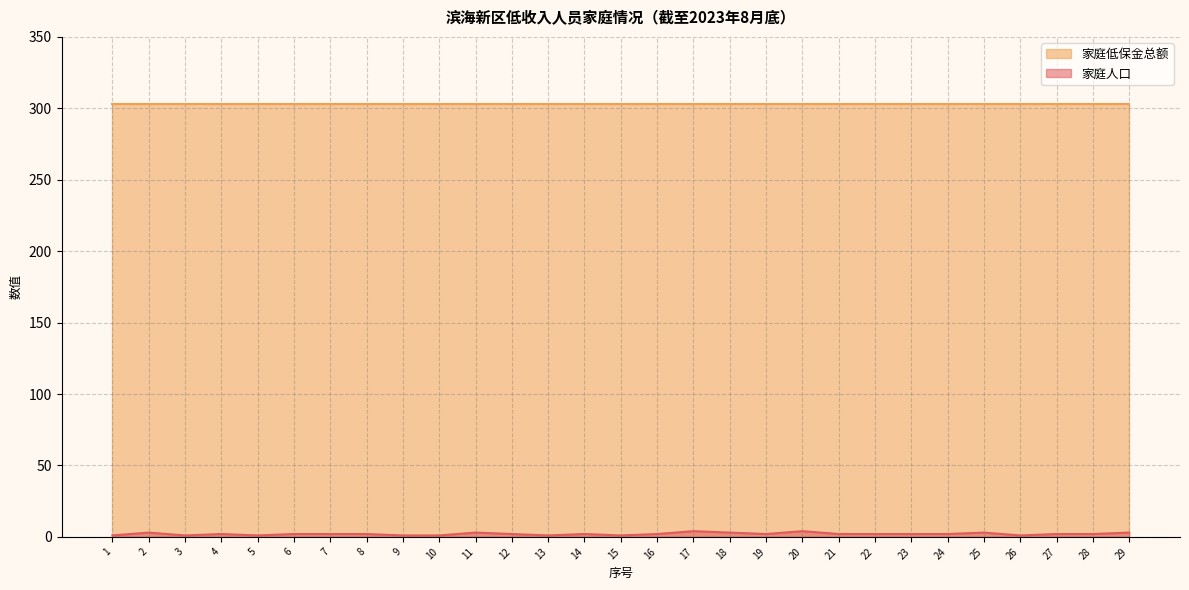

How many interior local peaks (higher than both neighbors) does the data have?

7